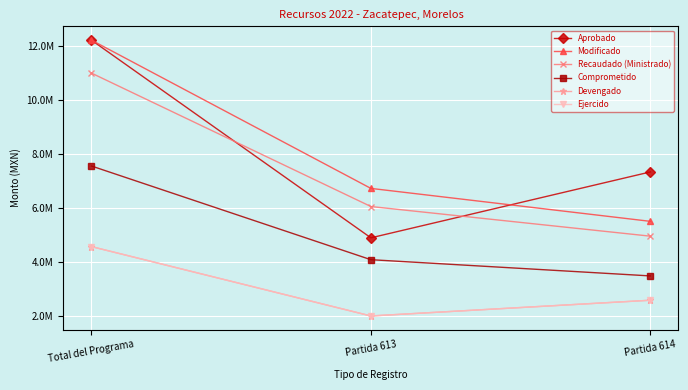

Is this an area chart (filled region under the line)?

No